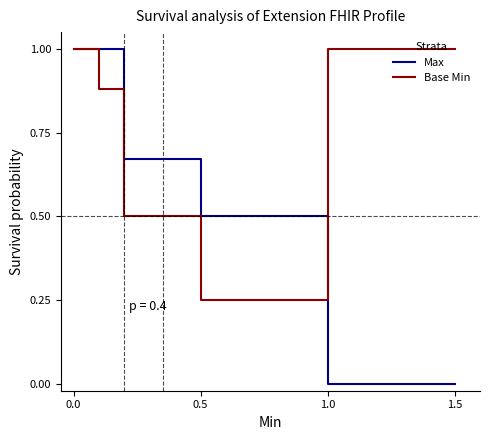

Which series has the largest range (max minus min)?

Max